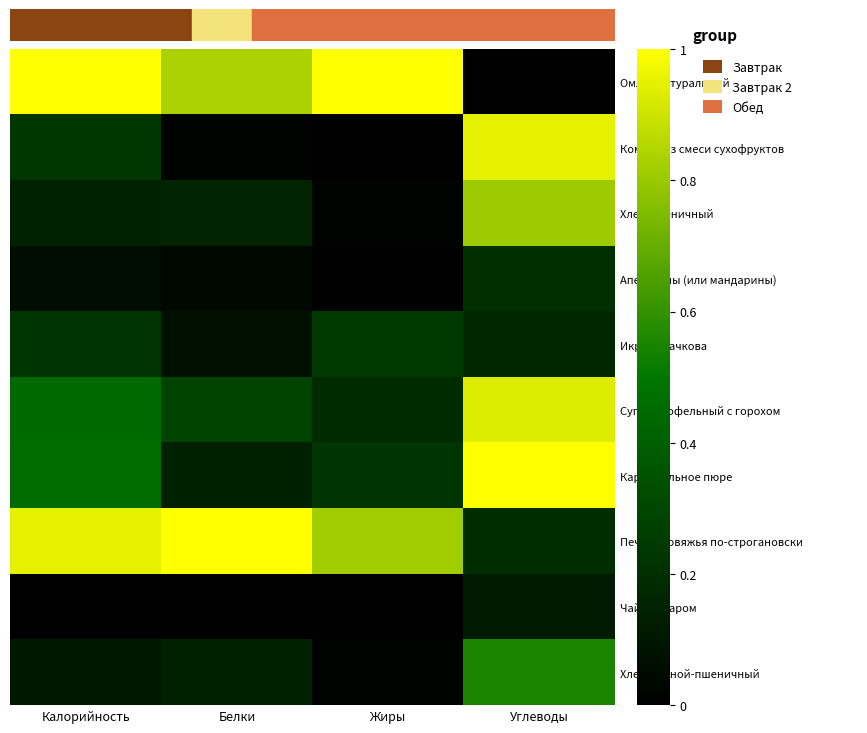

Reading right to left, list all the values displayed in this chart.

Омлет натуральный: Углеводы=0.0	Жиры=1.0	Белки=0.8	Калорийность=1.0
Компот из смеси сухофруктов: Углеводы=0.9	Жиры=0.0	Белки=0.0	Калорийность=0.2
Хлеб пшеничный: Углеводы=0.8	Жиры=0.0	Белки=0.2	Калорийность=0.1
Апельсины (или мандарины): Углеводы=0.2	Жиры=0.0	Белки=0.0	Калорийность=0.1
Икра кабачкова: Углеводы=0.2	Жиры=0.2	Белки=0.1	Калорийность=0.2
Суп картофельный с горохом: Углеводы=0.9	Жиры=0.2	Белки=0.3	Калорийность=0.4
Картофельное пюре: Углеводы=1.0	Жиры=0.2	Белки=0.1	Калорийность=0.5
Печень говяжья по-строгановски: Углеводы=0.2	Жиры=0.8	Белки=1.0	Калорийность=0.9
Чай с сахаром: Углеводы=0.1	Жиры=0.0	Белки=0.0	Калорийность=0.0
Хлеб ржаной-пшеничный: Углеводы=0.6	Жиры=0.0	Белки=0.1	Калорийность=0.1